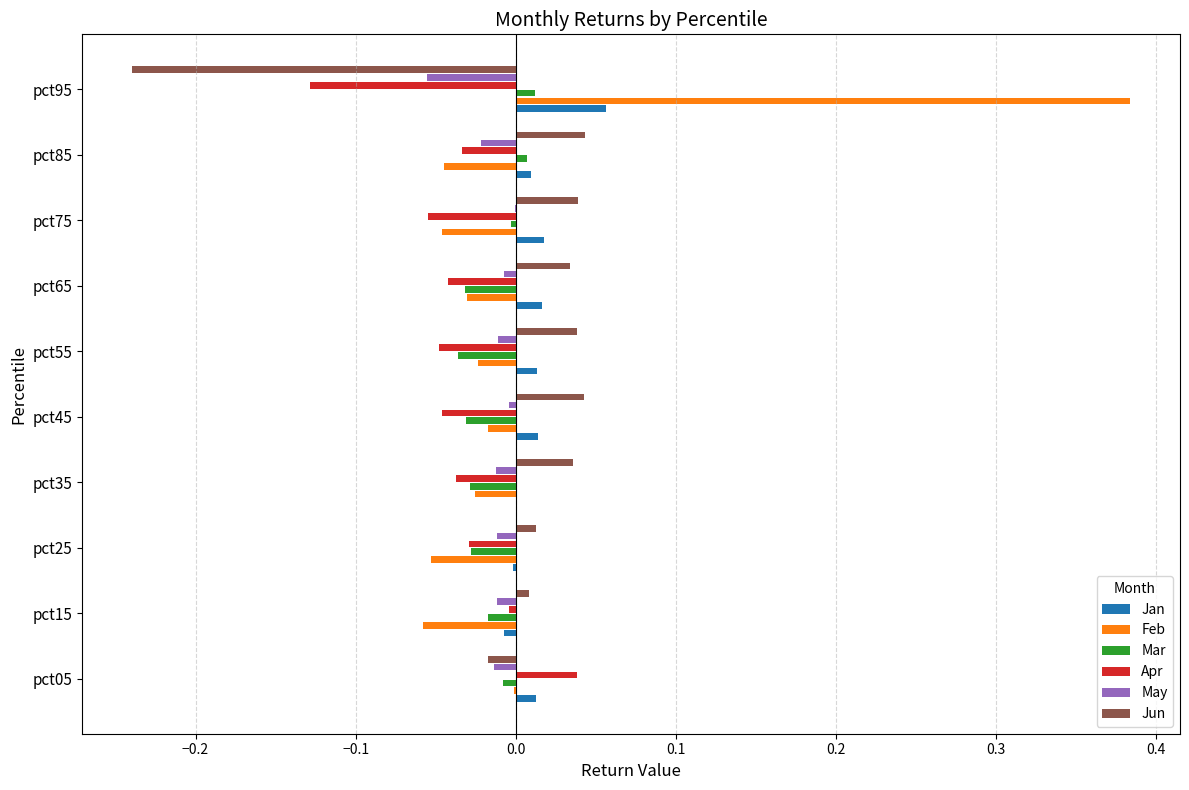

The value of Apr at pct65 is -0.0. True or false?

True